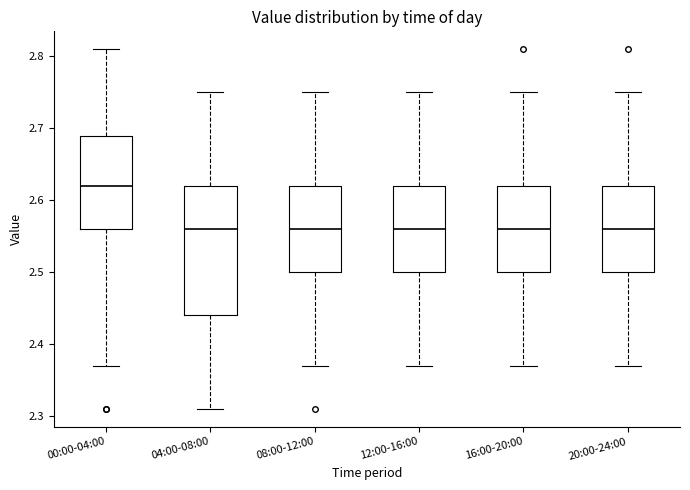

Reading left to right, transcribe this box plot: for each box, give where its median line is, the range the box spans, and where its two whiskers end, as read against the y-axis. The values are not printed on the chart, so give them approximately, as read against the axis.

00:00-04:00: median 2.62, box 2.56 to 2.69, whiskers 2.37 to 2.81
04:00-08:00: median 2.56, box 2.44 to 2.62, whiskers 2.31 to 2.75
08:00-12:00: median 2.56, box 2.50 to 2.62, whiskers 2.37 to 2.75
12:00-16:00: median 2.56, box 2.50 to 2.62, whiskers 2.37 to 2.75
16:00-20:00: median 2.56, box 2.50 to 2.62, whiskers 2.37 to 2.75
20:00-24:00: median 2.56, box 2.50 to 2.62, whiskers 2.37 to 2.75